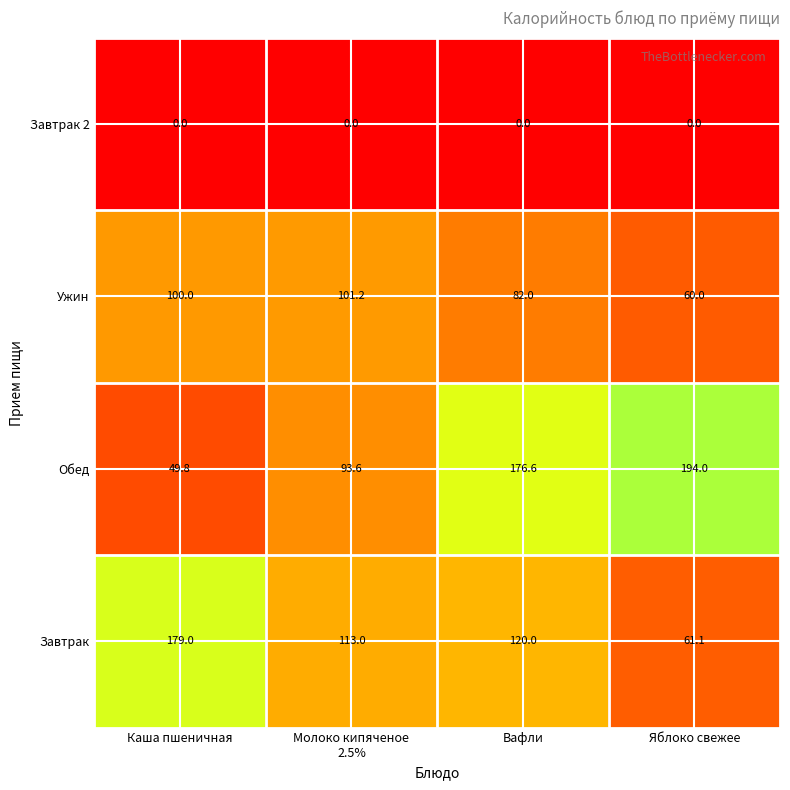

Reading left to right, transcribe all the data shown in this chart.

Завтрак 2: 0.0	0.0	0.0	0.0
Ужин: 100.0	101.2	82.0	60.0
Обед: 49.8	93.6	176.6	194.0
Завтрак: 179.0	113.0	120.0	61.1